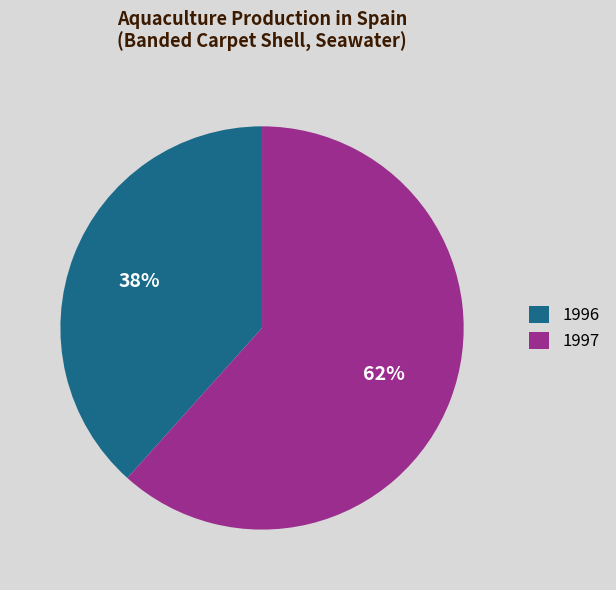

To the nearest percent, what is the average slice percentage?

50%